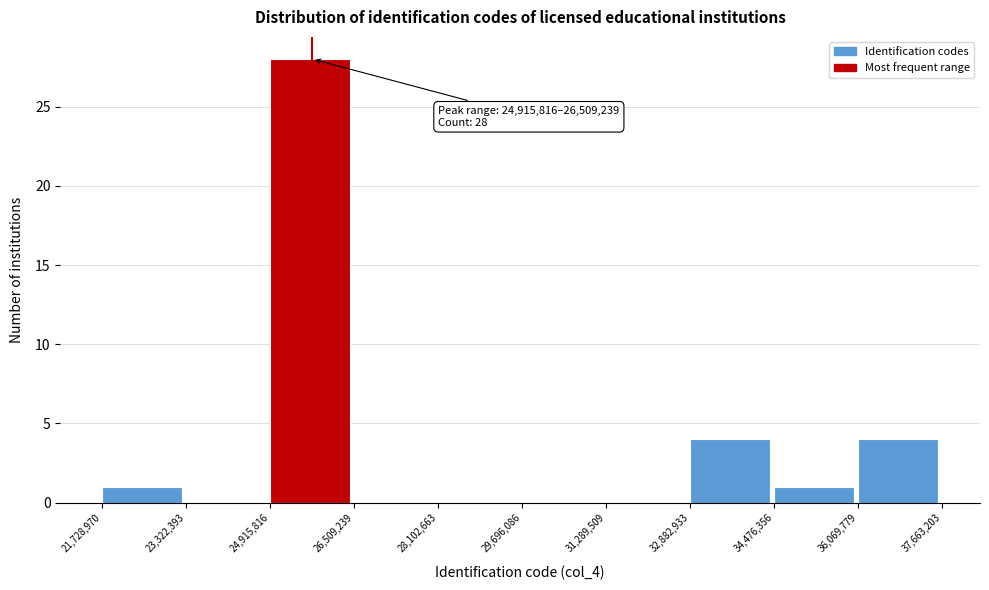

Which range on the x-axis has the tallest bar?

24,915,816 to 26,509,239